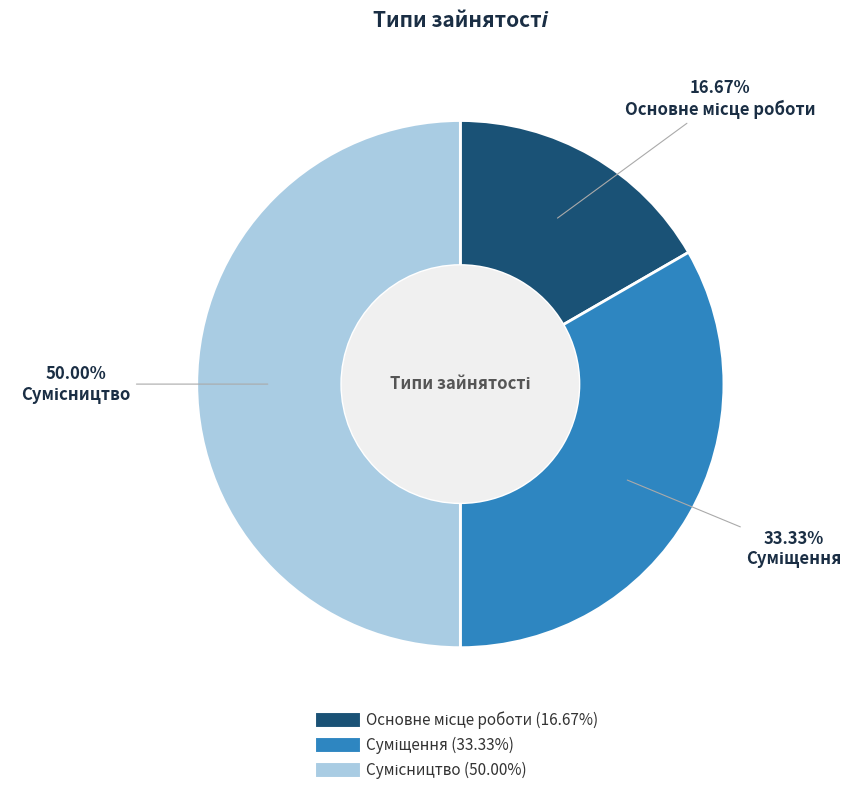

How many slices are in this pie chart?

3